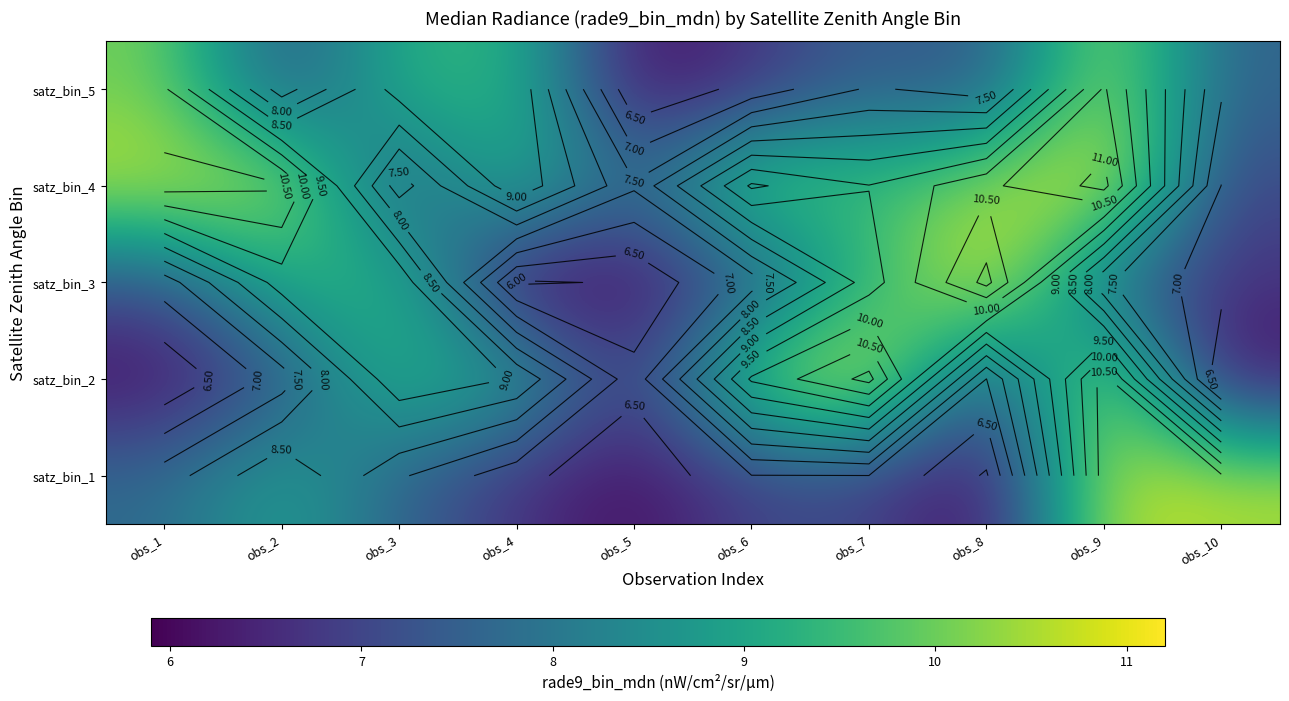

Which series has the largest range (max minus min)?

satz_bin_3